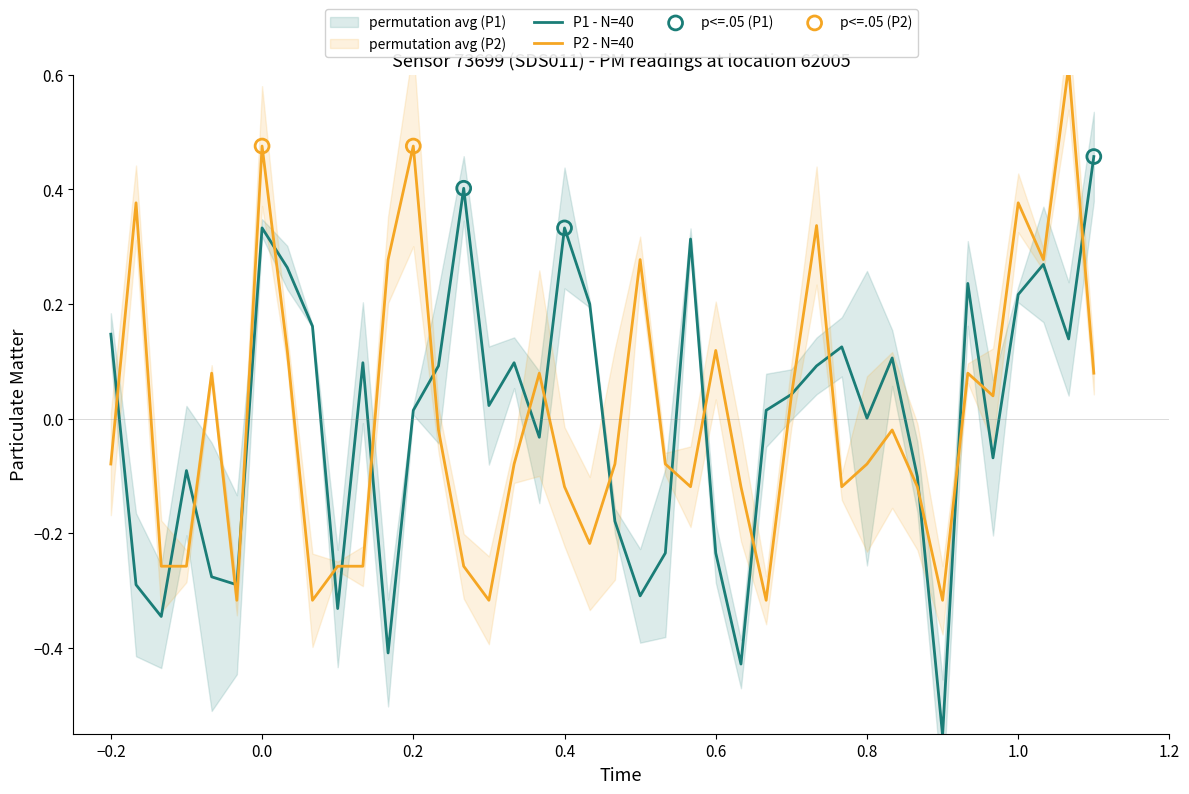

The value of P1 - N=40 at 0.0 is 0.1. True or false?

False